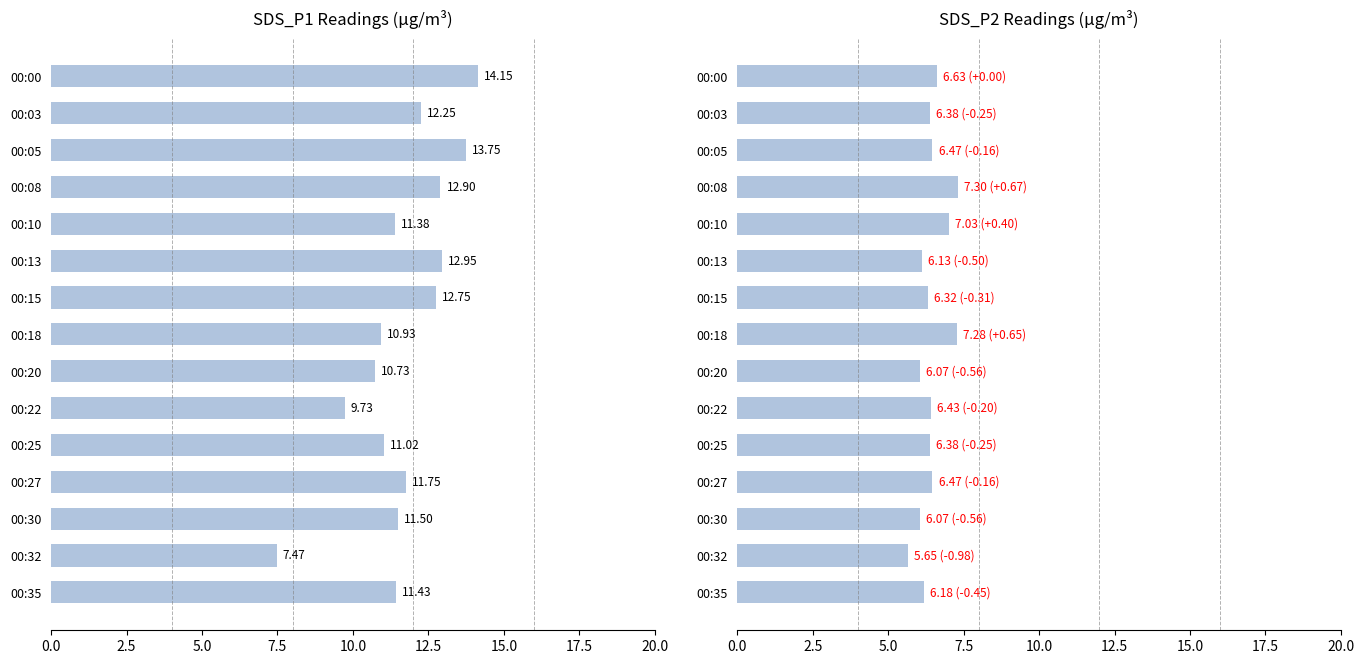

Is it true that SDS_P2 equals 6.6 at 00:00?

True